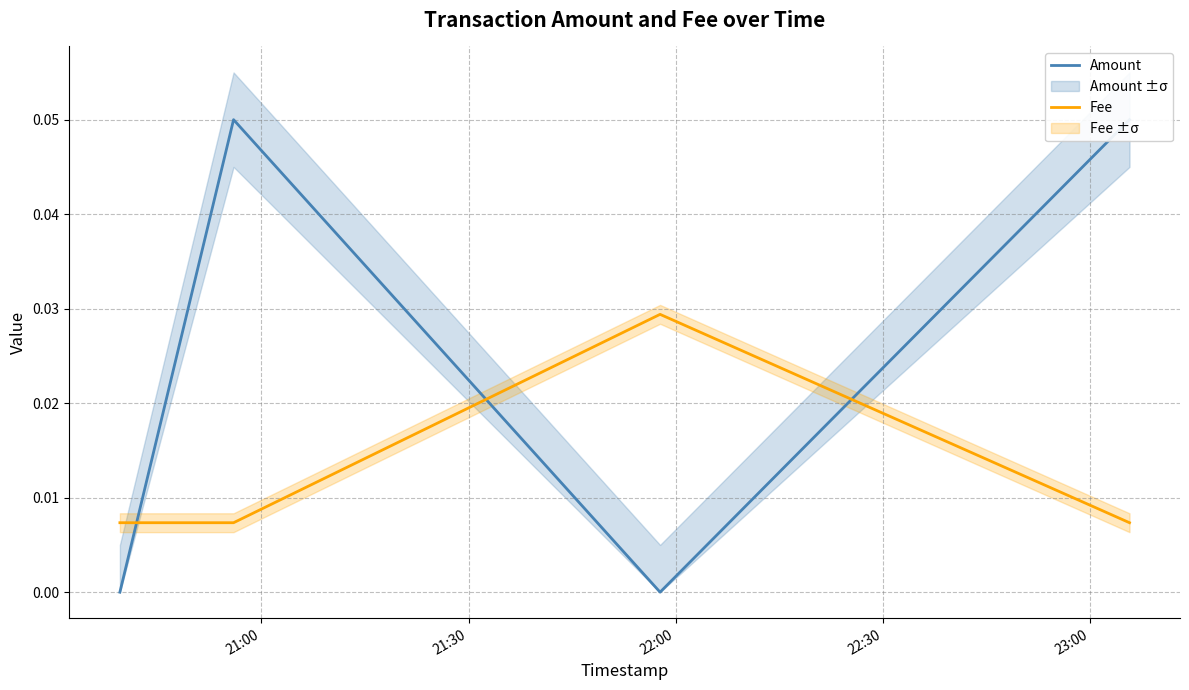

Reading left to right, transcribe all the data shown in this chart.

Amount: 0.0	0.1	0.0	0.1
Fee: 0.0	0.0	0.0	0.0